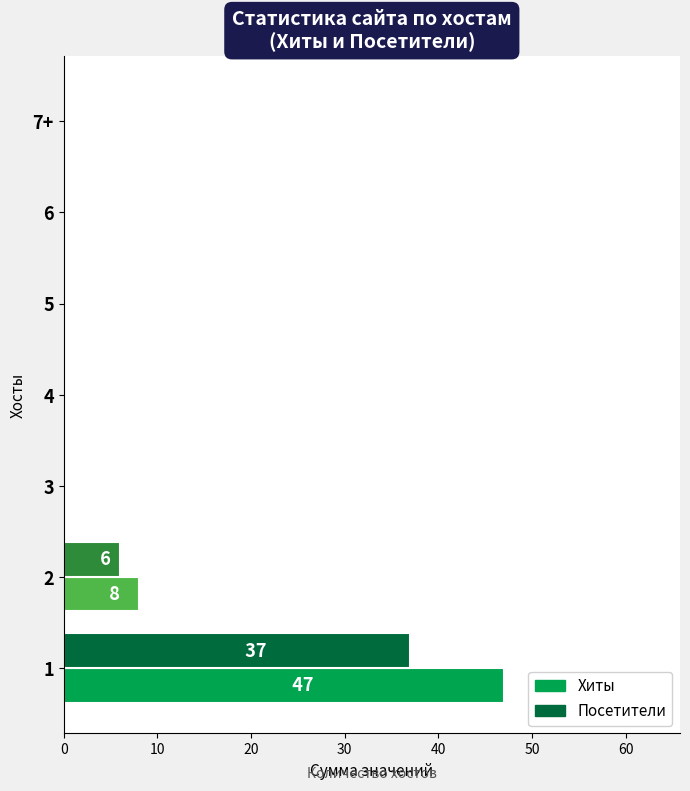

What is the sum of all Хиты values?

55